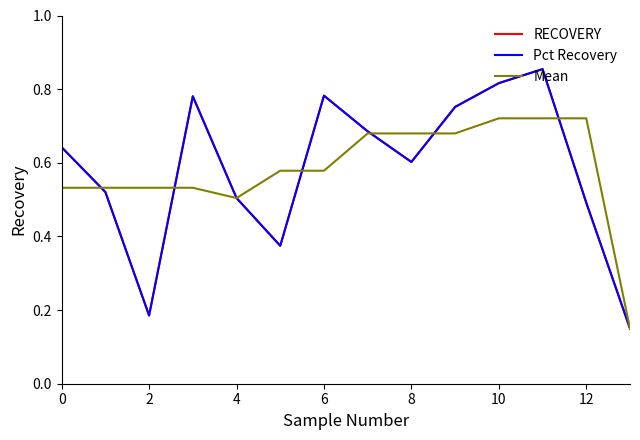

At how many categories does at least one series exceed 0?

14